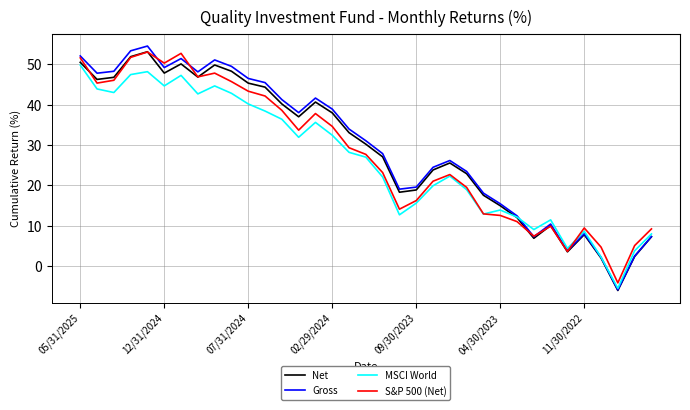

Which series has the widest spread of values?

Gross